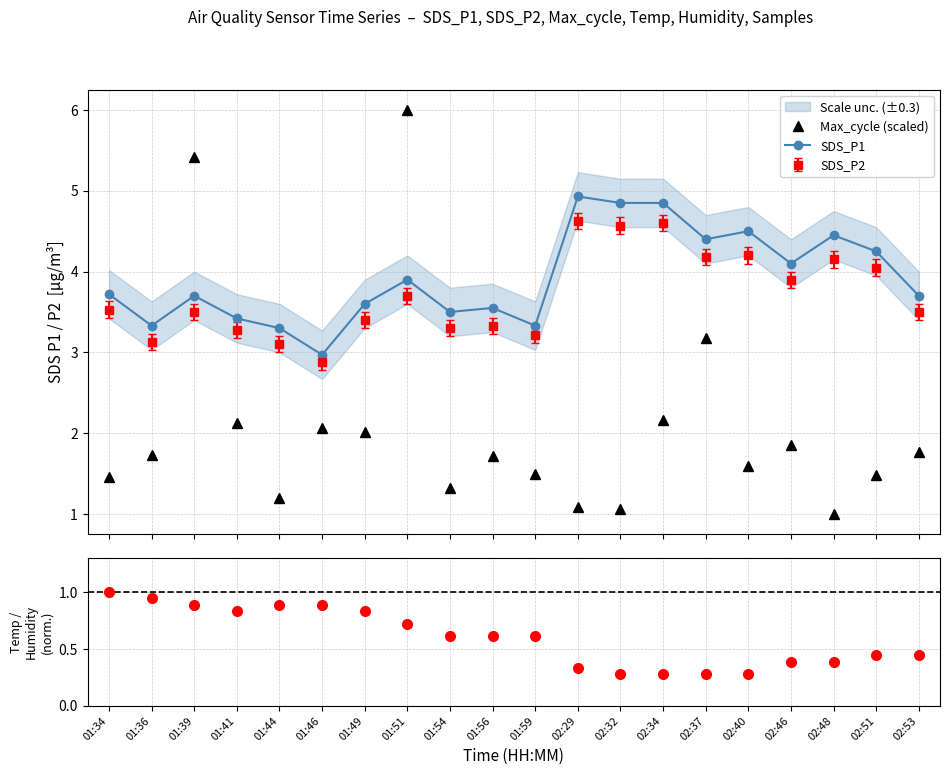

What is the sum of the Max_cycle (scaled) values at 02:46 and 01:39?

7.3